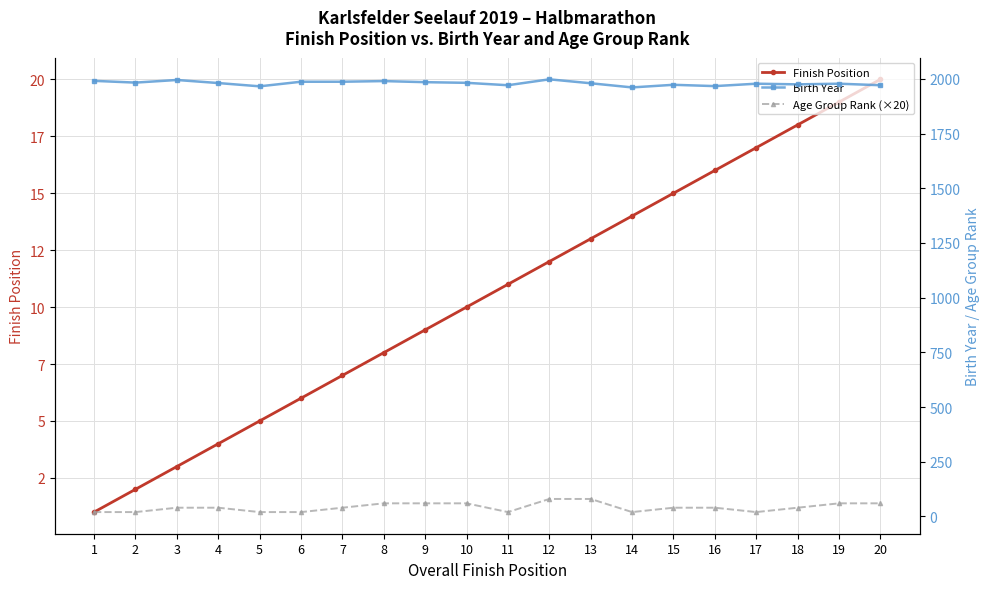

How many series are shown in this chart?

3